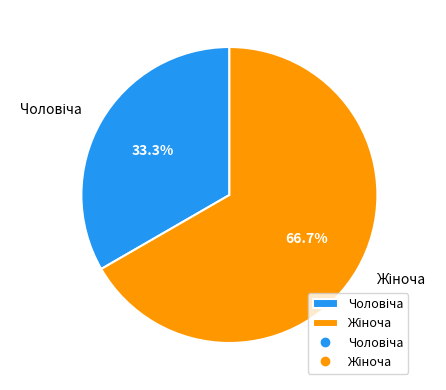

Is there a majority slice in this chart?

Yes